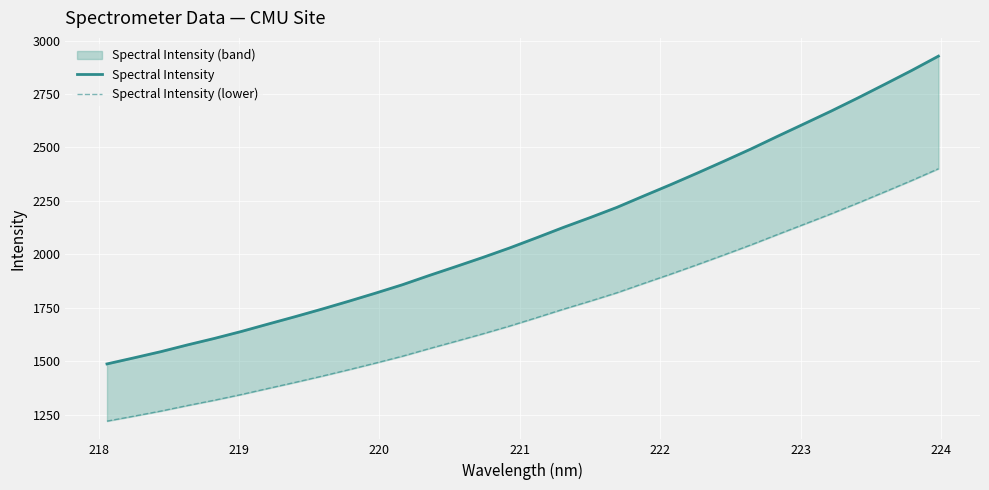

What is the difference between the maximum and minimum values in the Spectral Intensity (lower) series?

1181.1